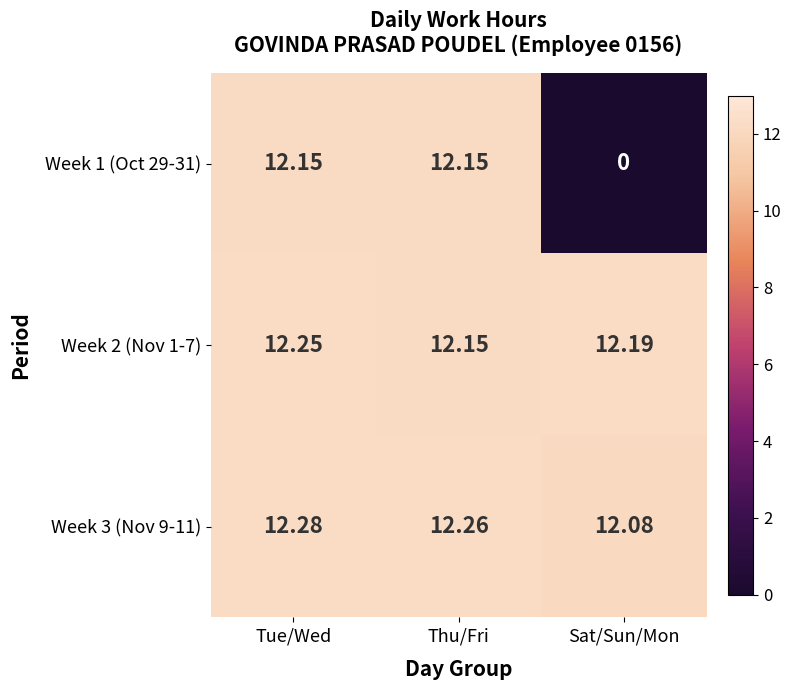

What is the greatest value displayed?

12.3